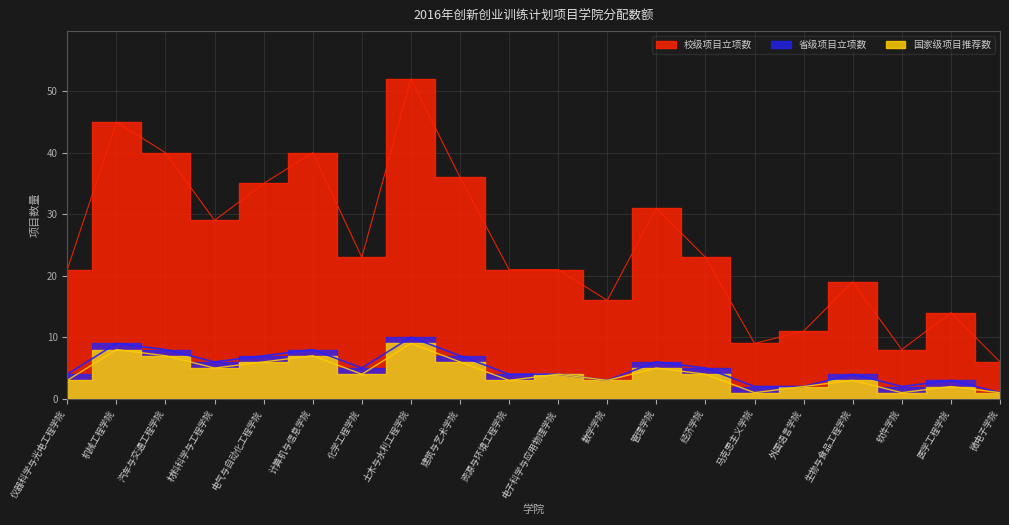

How many 省级项目立项数 values are between 3 and 7?

12